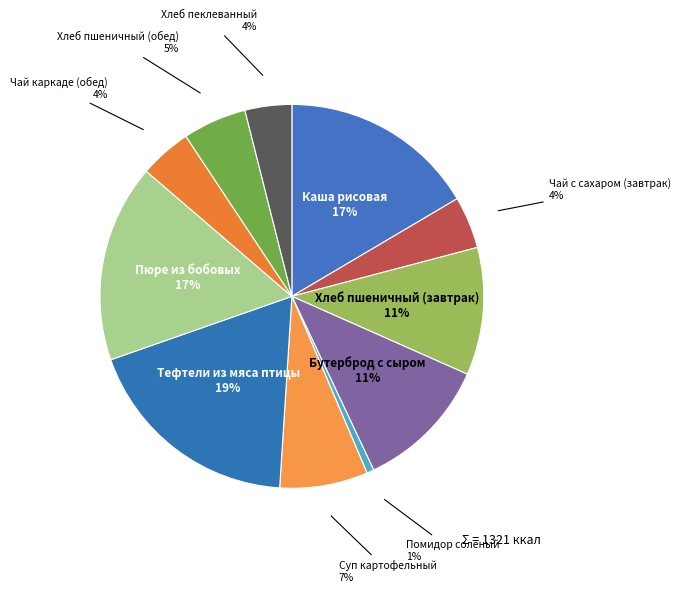

What percentage is the Чай каркаде (обед) slice, to the nearest percent?

4%